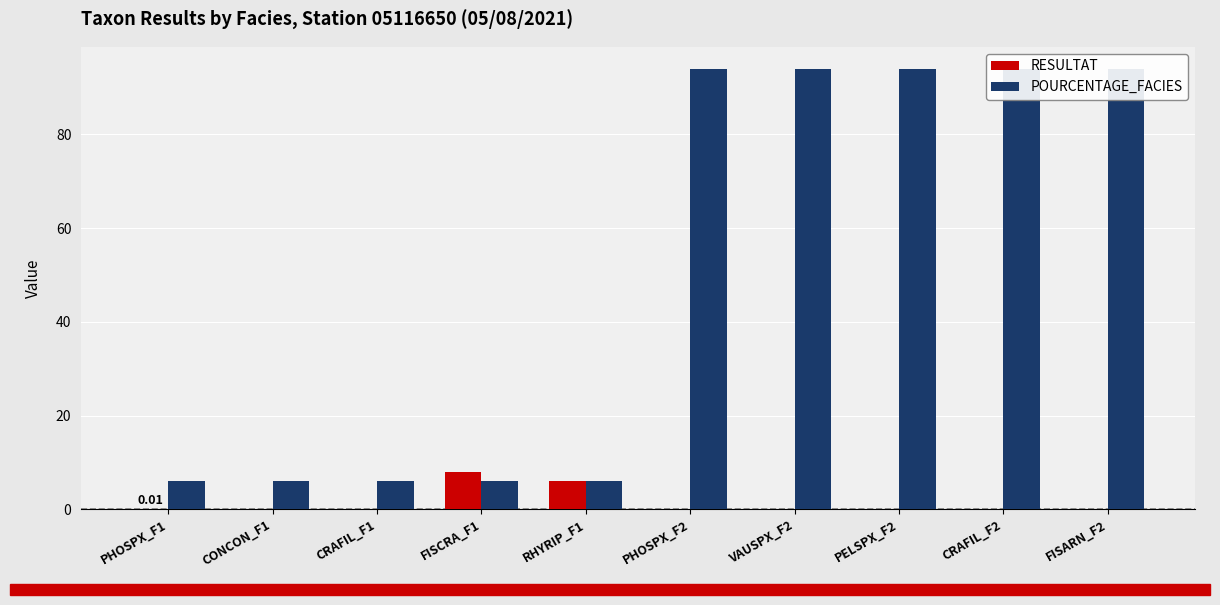

True or false: RESULTAT has a value of 0.0 at CRAFIL_F2.

False